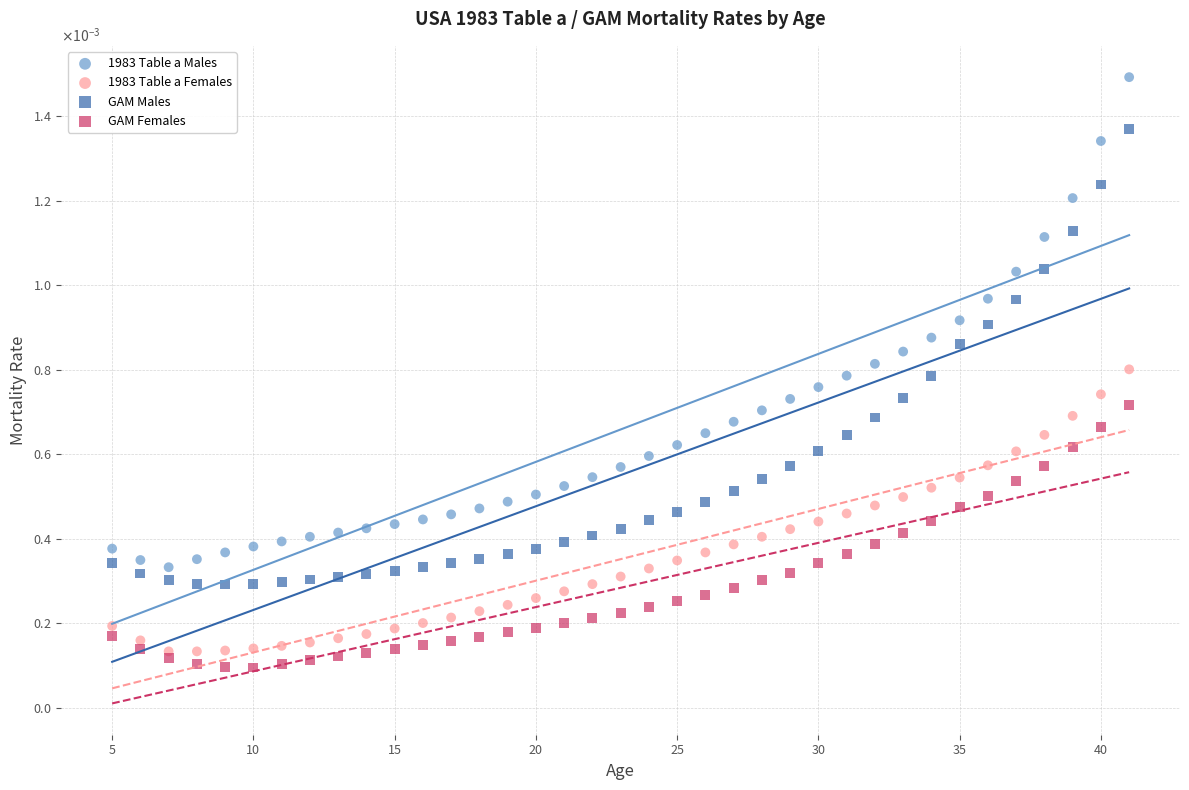

Which series reaches the maximum Y coordinate?

1983 Table a Males